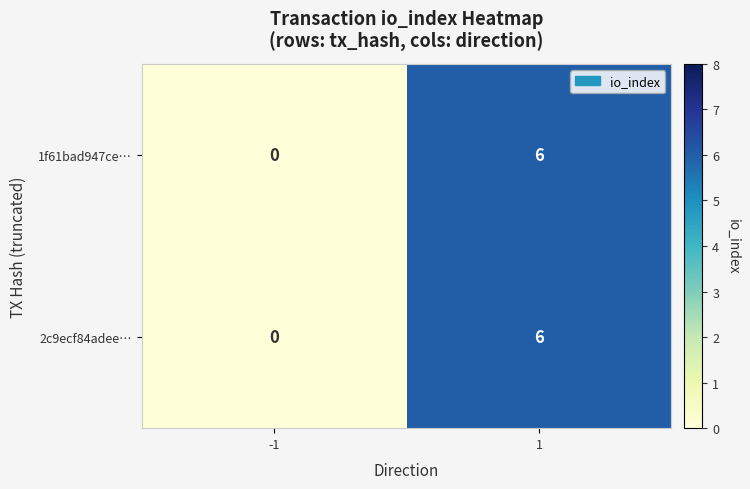

What is the difference between the maximum and minimum values in the 1f61bad947ce… series?

6